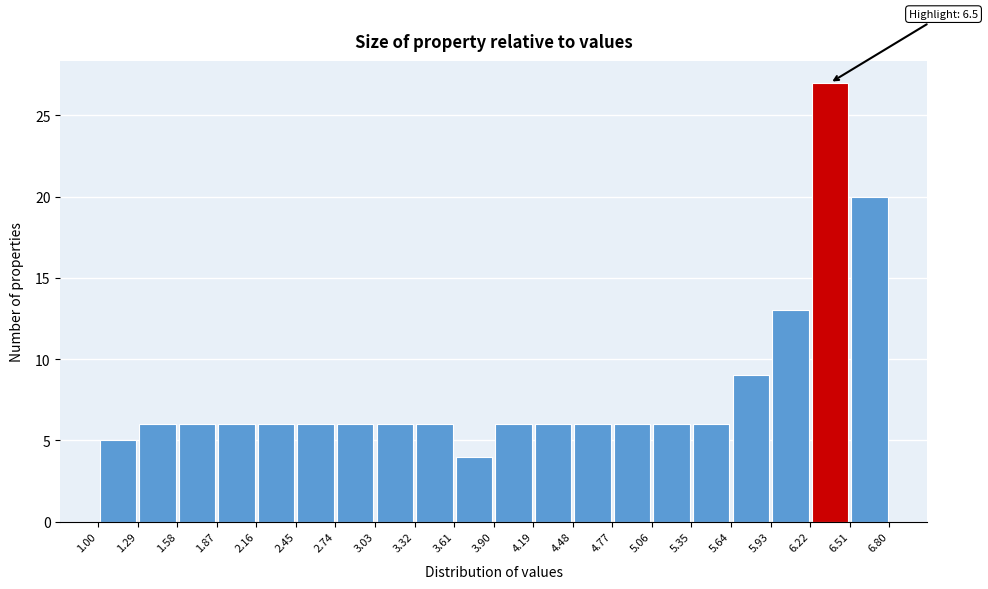

Over which range of the x-axis is the bar tallest?

6.22 to 6.51